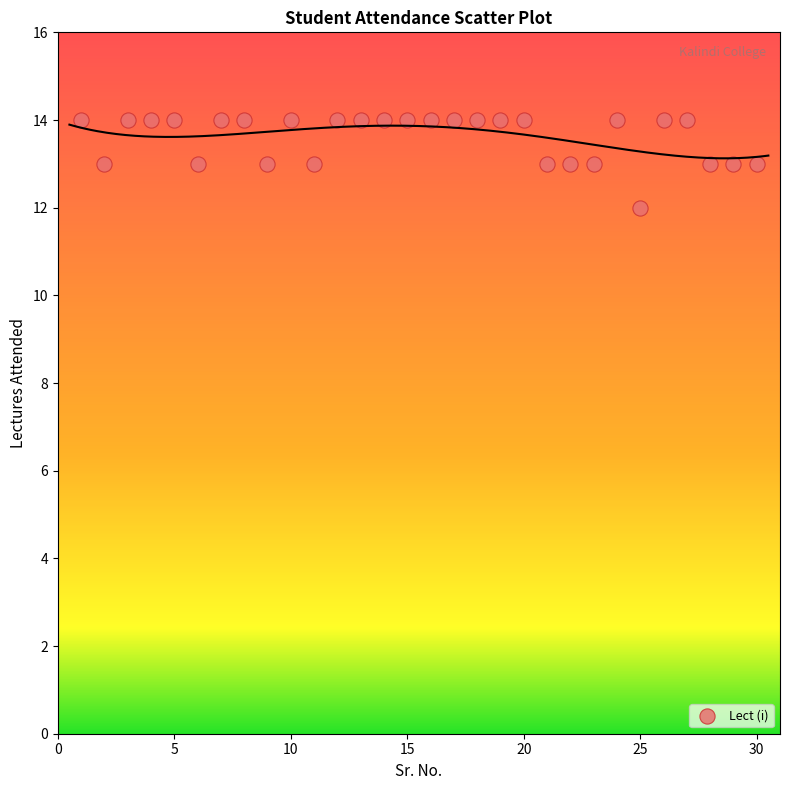

What is the range of X values (max minus min)?

29